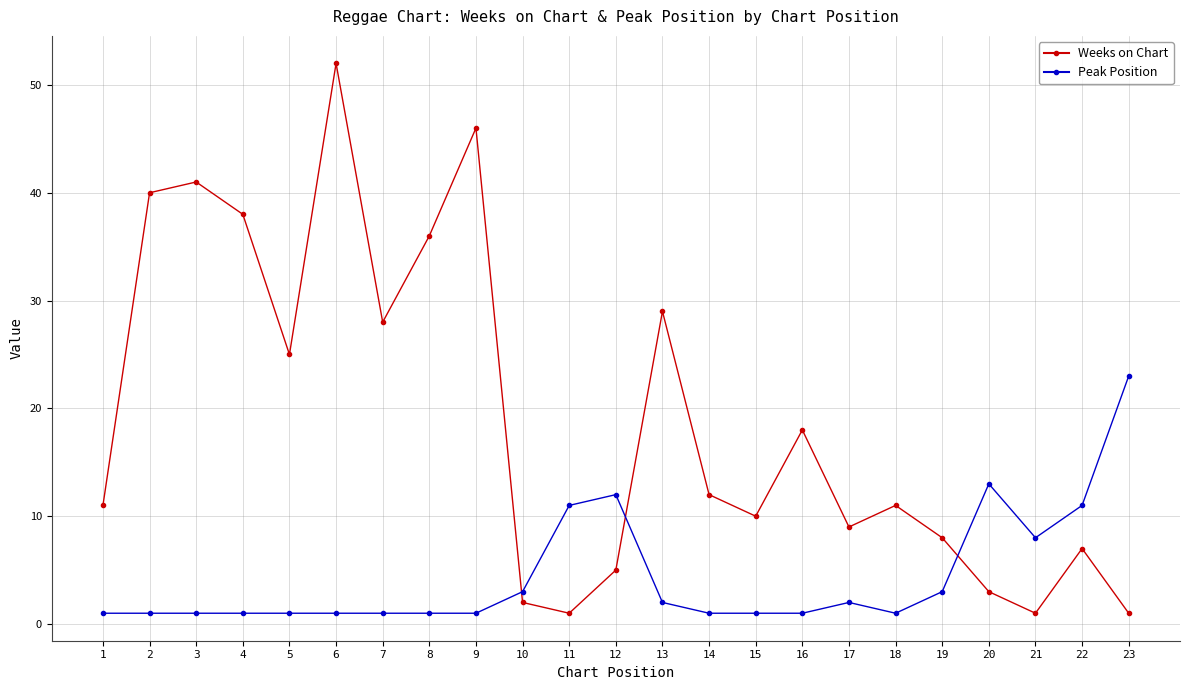

The Peak Position series shows 1 at 6. True or false?

True